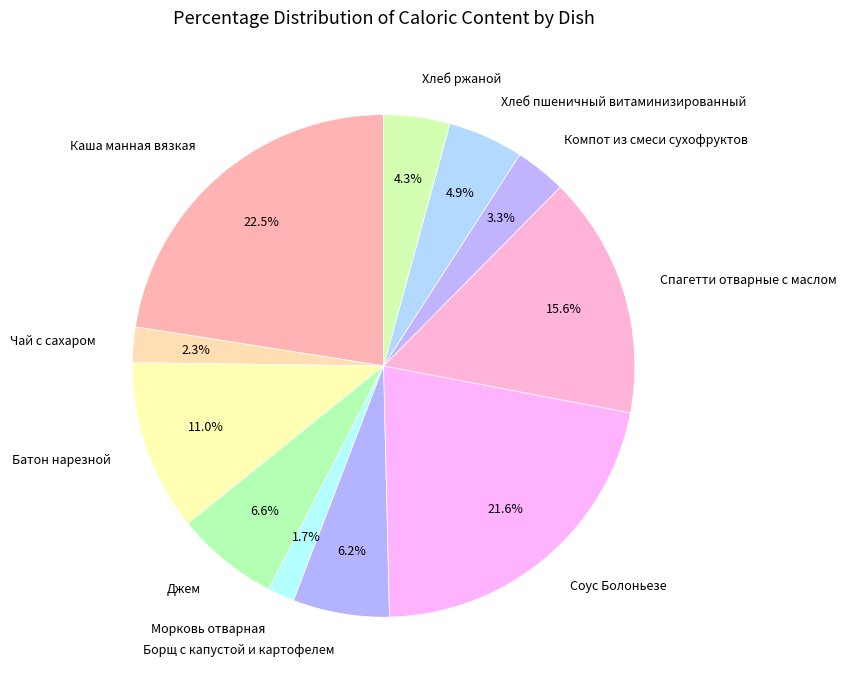

What is the smallest slice in the pie chart?

Морковь отварная